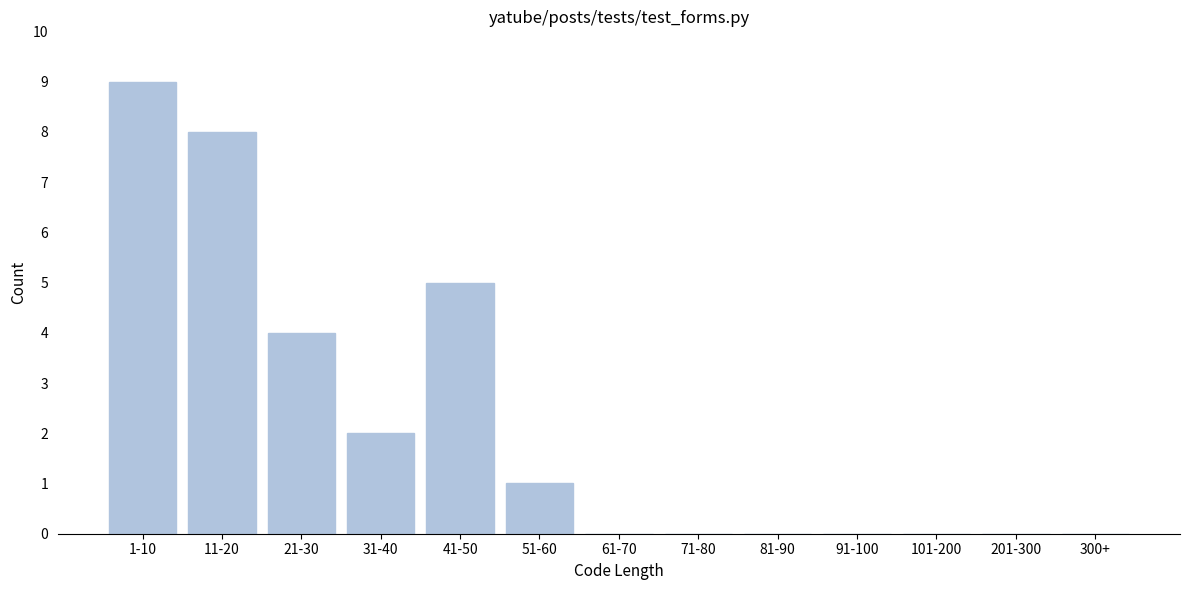

Reading right to left, list all the values displayed in this chart.

300+=0	201-300=0	101-200=0	91-100=0	81-90=0	71-80=0	61-70=0	51-60=1	41-50=5	31-40=2	21-30=4	11-20=8	1-10=9